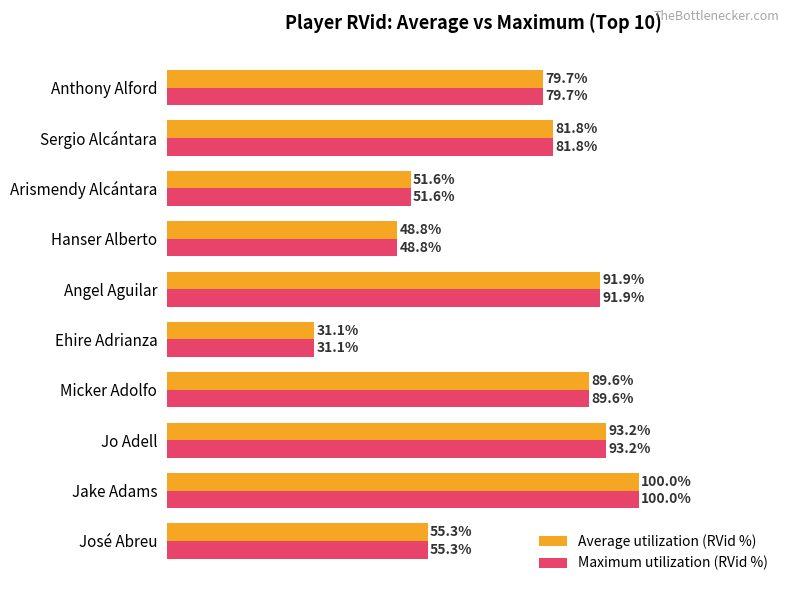

Where is Average utilization (RVid %) nearest to the value 65?

José Abreu